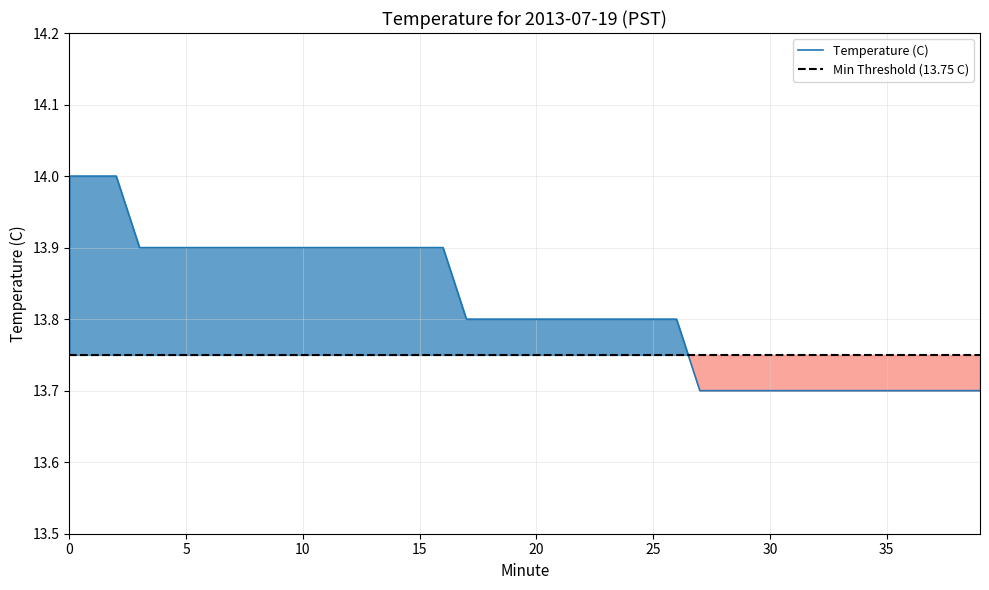

Reading left to right, what are all the values shown in this chart?

14.0	14.0	14.0	13.9	13.9	13.9	13.9	13.9	13.9	13.9	13.9	13.9	13.9	13.9	13.9	13.9	13.9	13.8	13.8	13.8	13.8	13.8	13.8	13.8	13.8	13.8	13.8	13.7	13.7	13.7	13.7	13.7	13.7	13.7	13.7	13.7	13.7	13.7	13.7	13.7